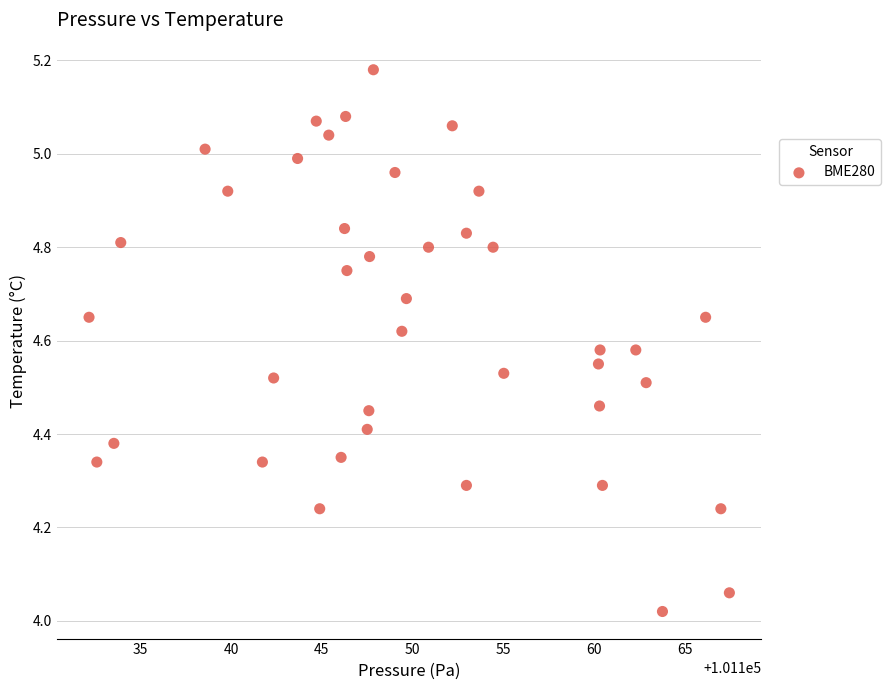

What is the range of X values (max minus min)?

35.3